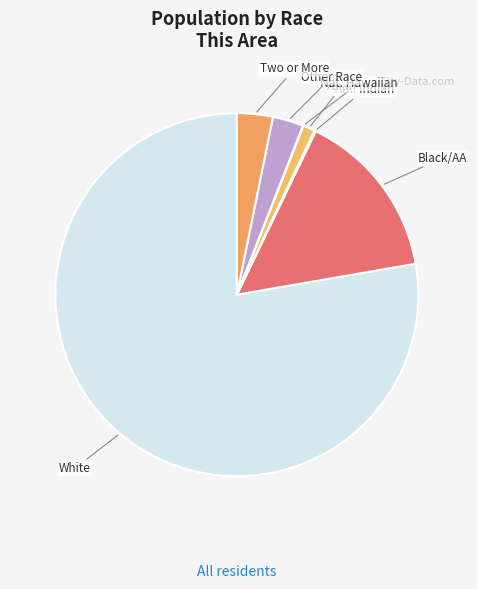

Which category has the smallest portion of the pie?

Native Hawaiian and Other Pacific